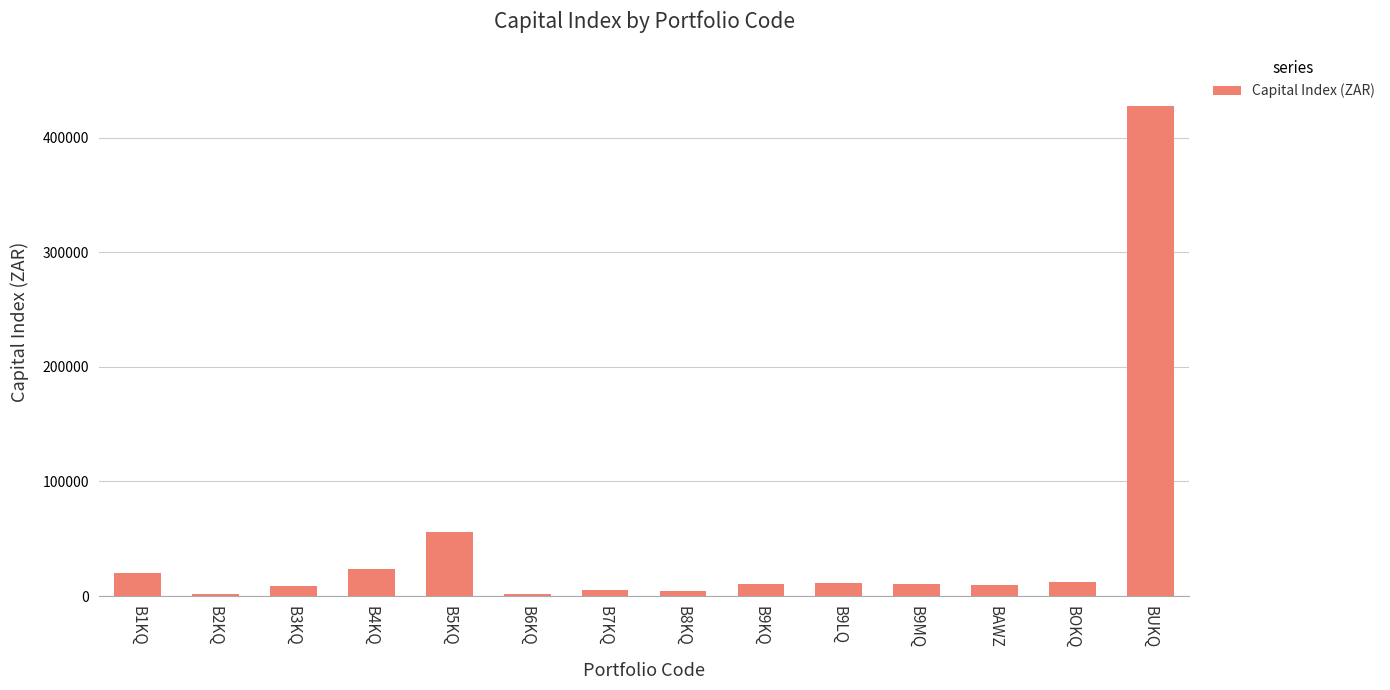

What position from the right is BOKQ?

2